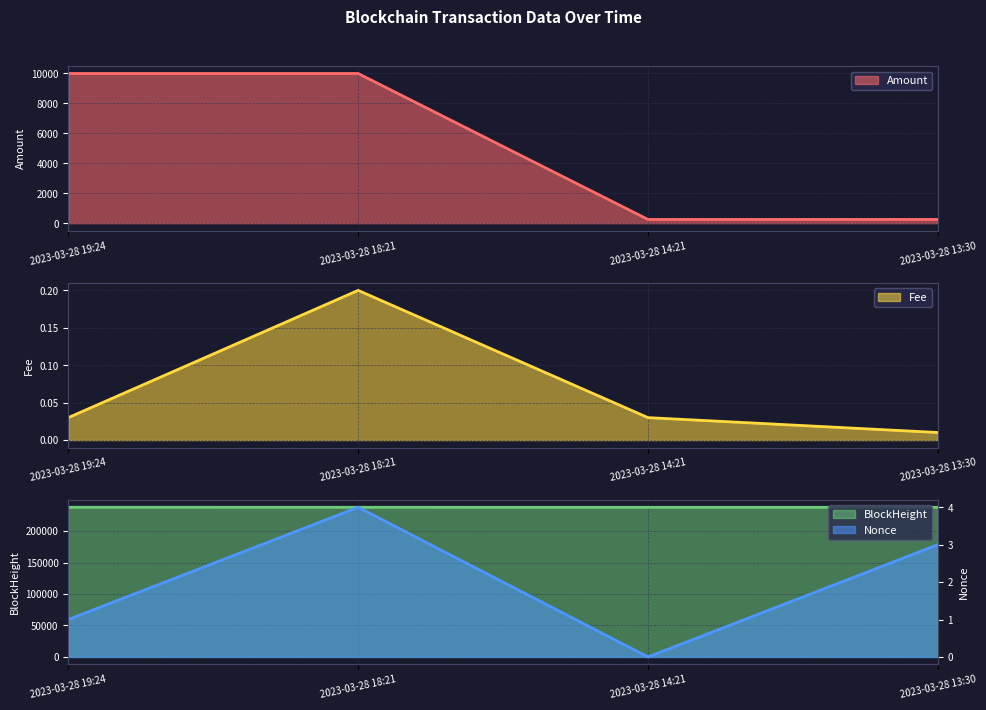

How many series are shown in this chart?

4